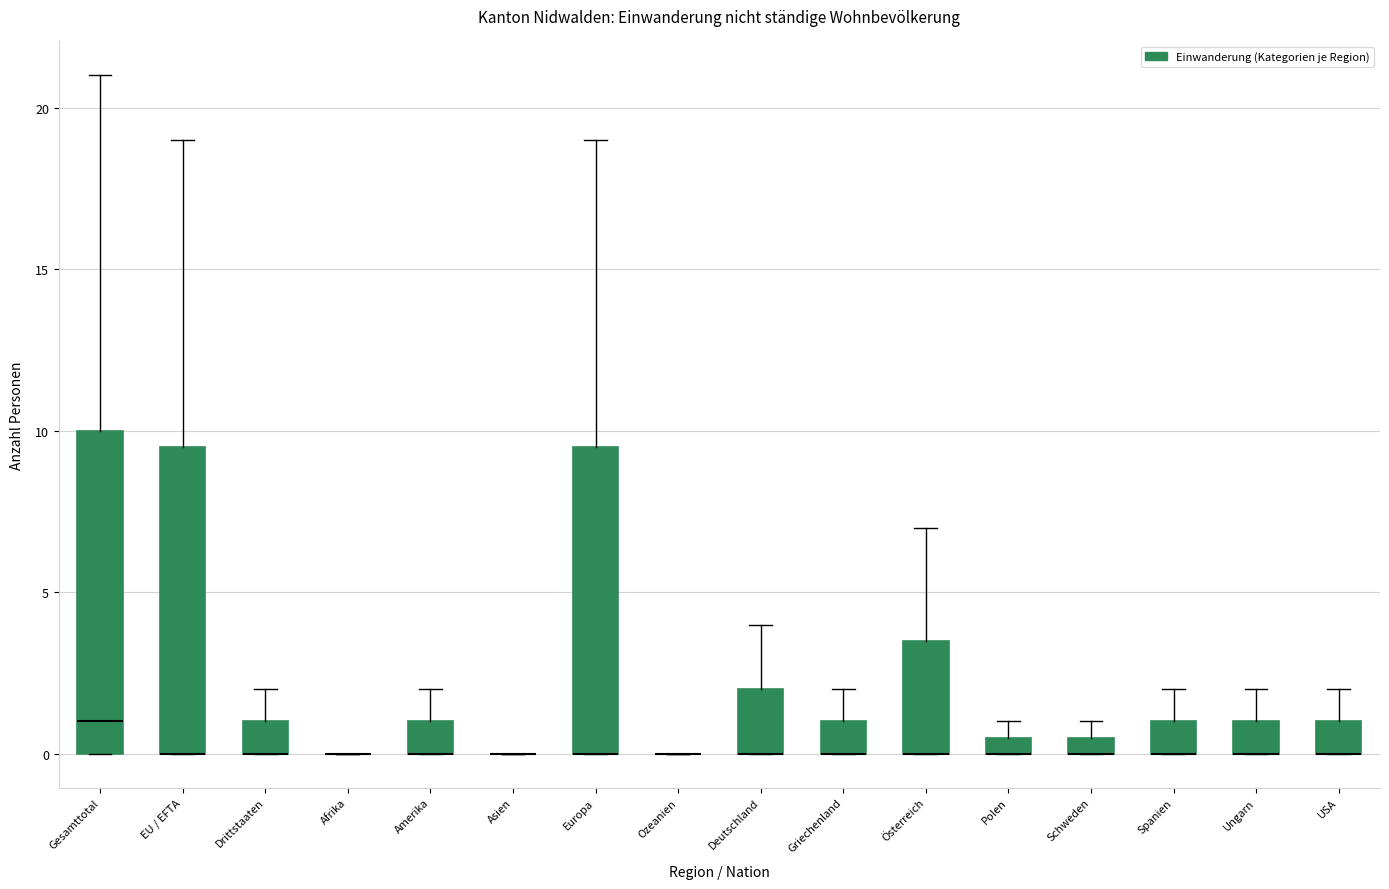

Where is the lower edge of the box for Europa on the y-axis? The values are not printed on the chart, so give them approximately, as read against the axis.

0.0